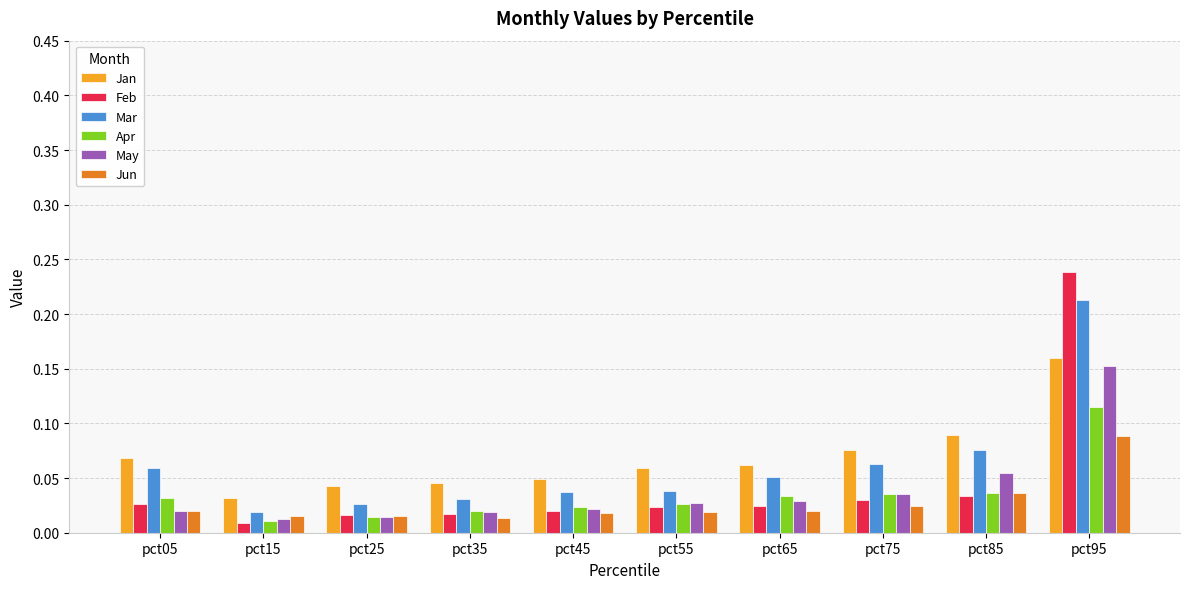

How many groups of bars are there?

10